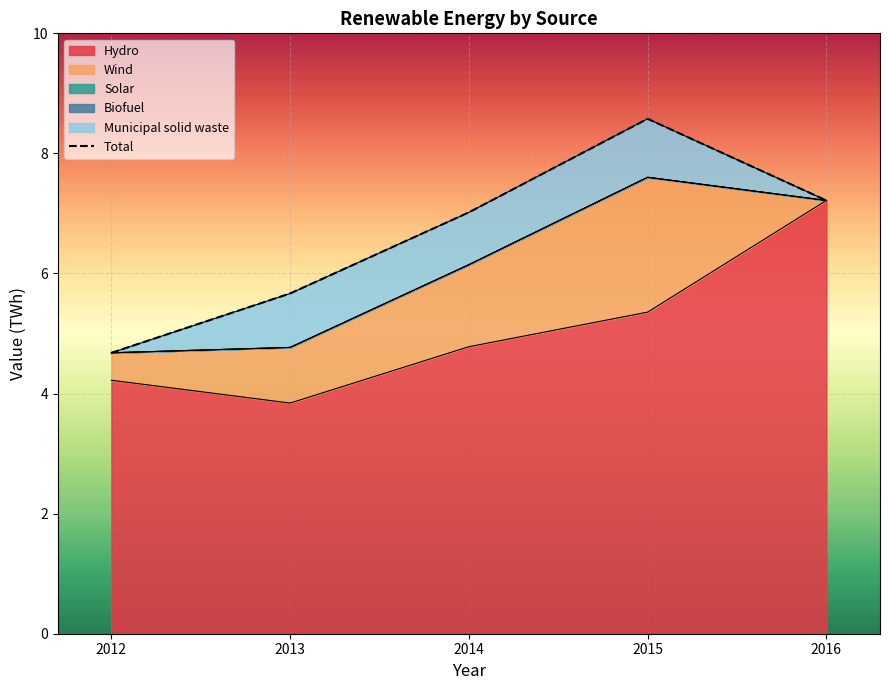

What is the minimum value shown in the chart?

4.7